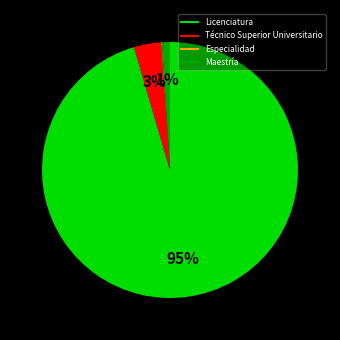

What percentage is the Técnico Superior Universitario slice, to the nearest percent?

3%